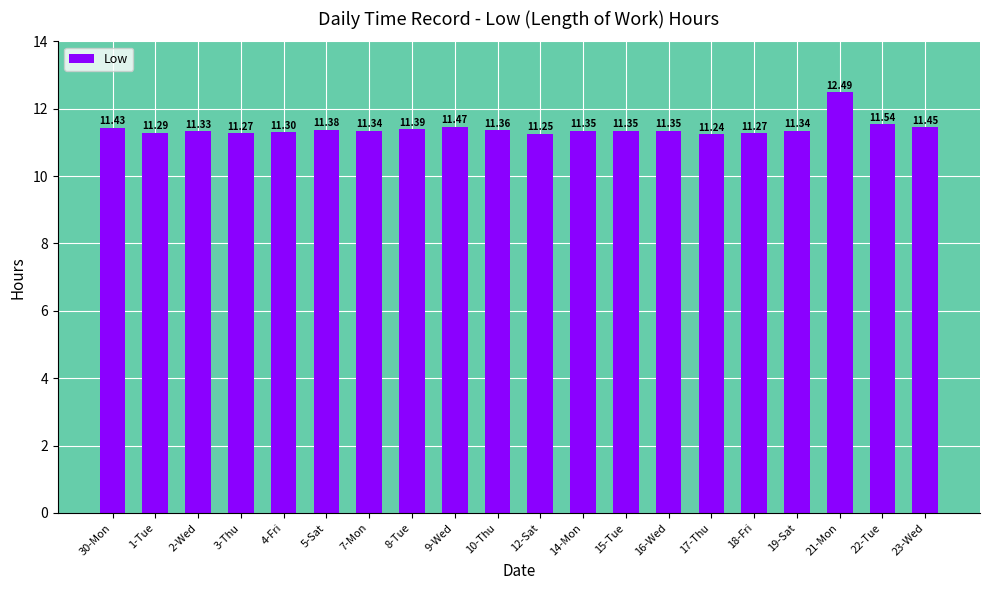

What is the difference between the second highest and second lowest values?

0.3